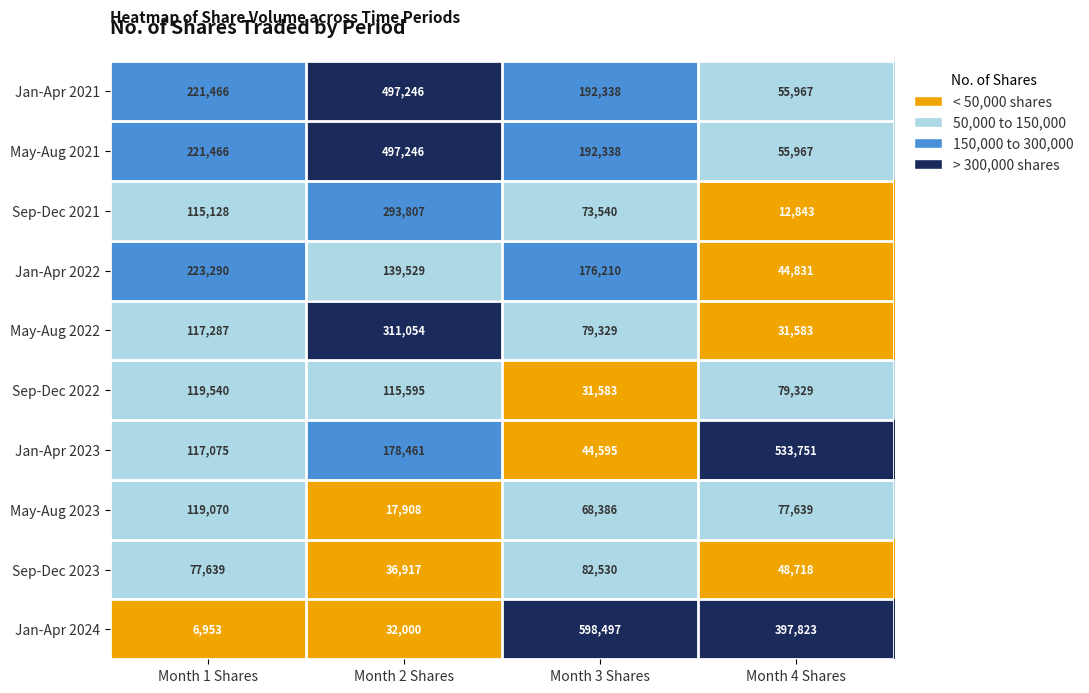

What is the minimum value shown in the chart?

6953